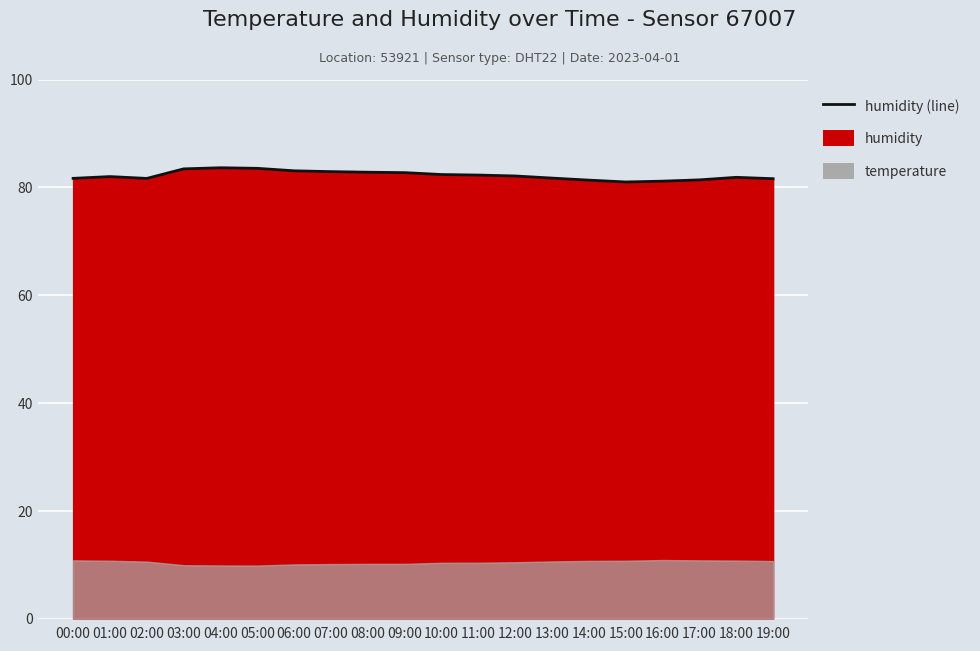

At which label is the value closest to 82?

01:00